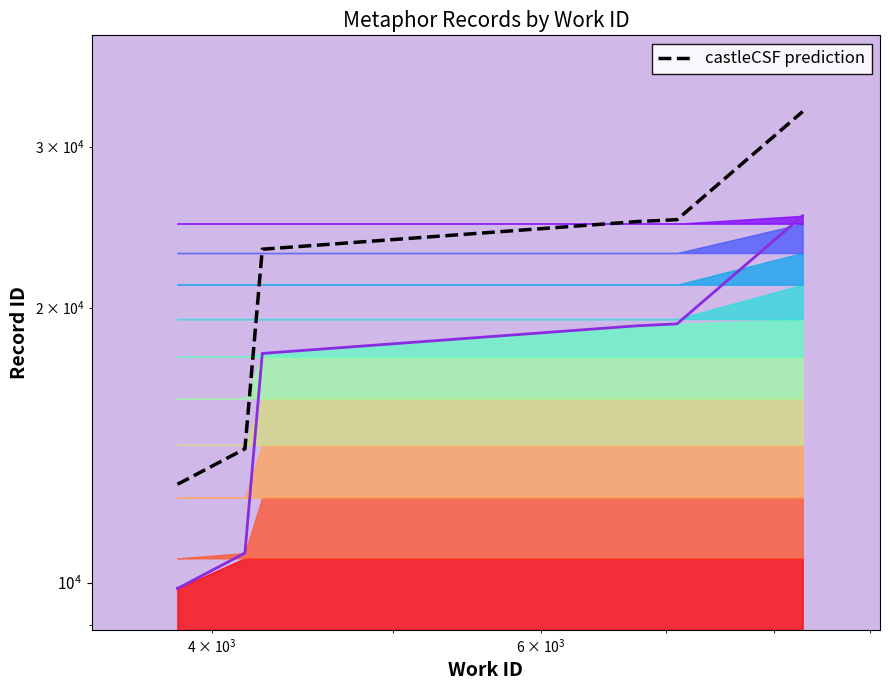

True or false: id boundary has more than 1 interior local peaks.

False